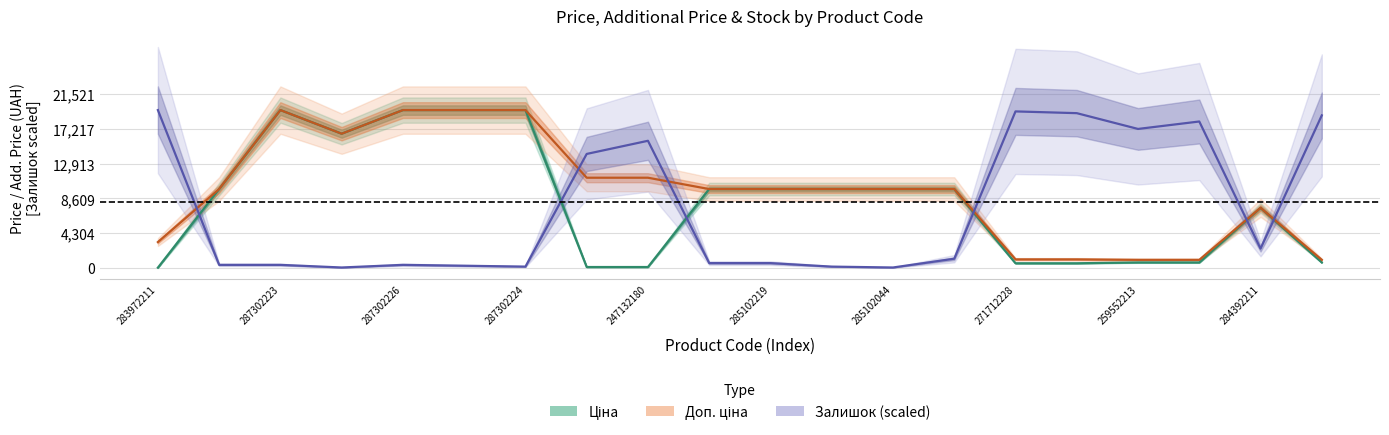

The Залишок (scaled) series shows 3439.0 at 284392211. True or false?

False